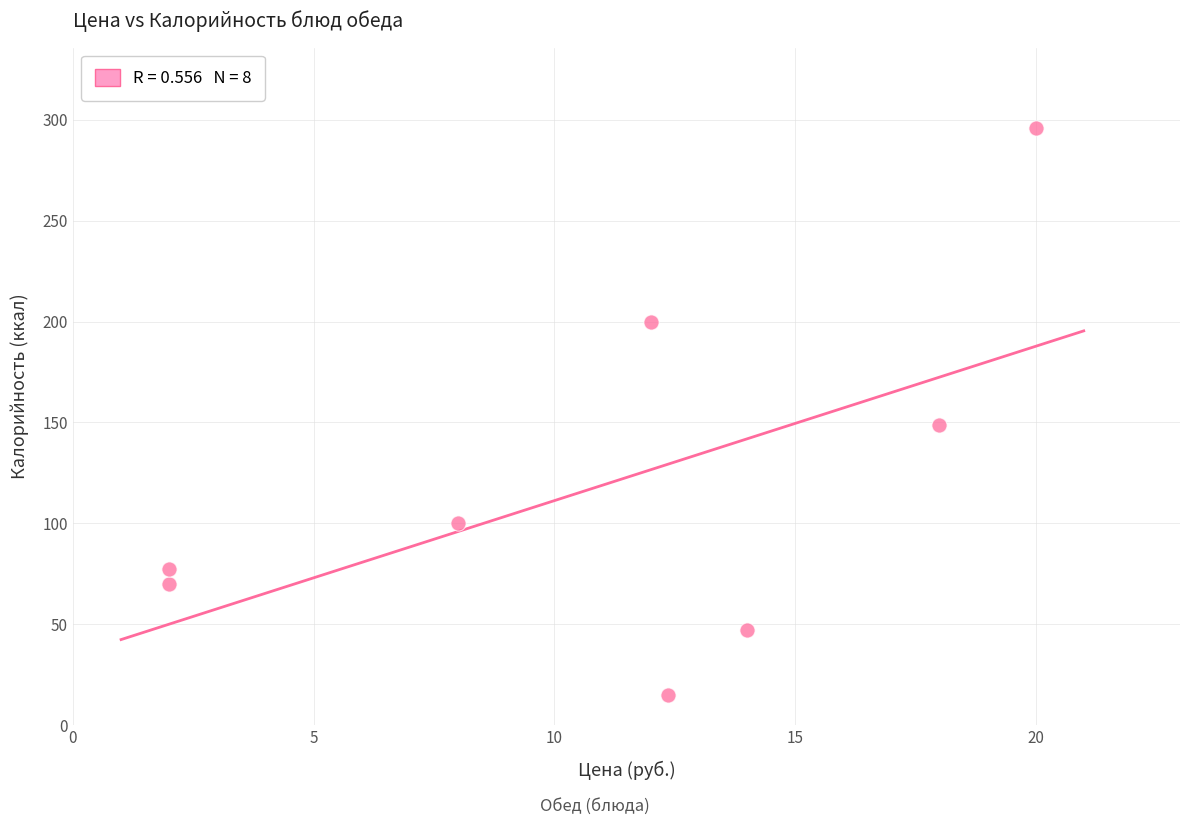

What Y value in the scatter plot is closest to 155?

148.7